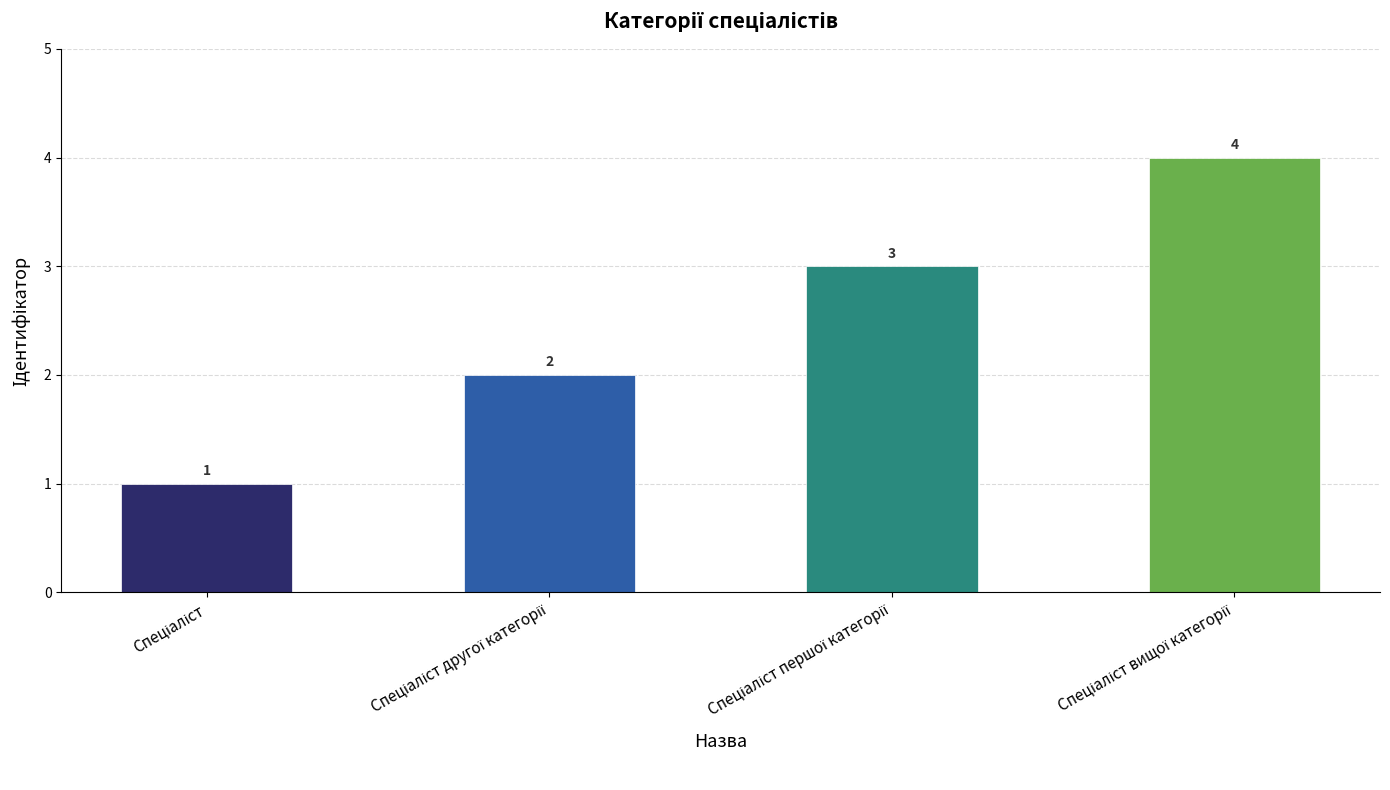

What is the value of the 3rd bar from the left?

3